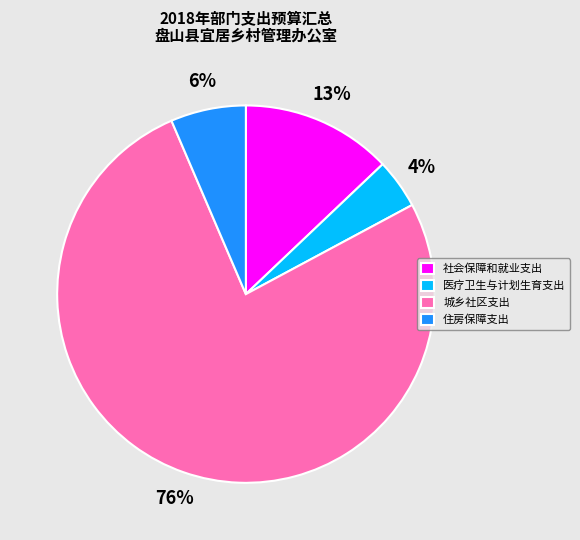

To the nearest percent, what is the average slice percentage?

25%